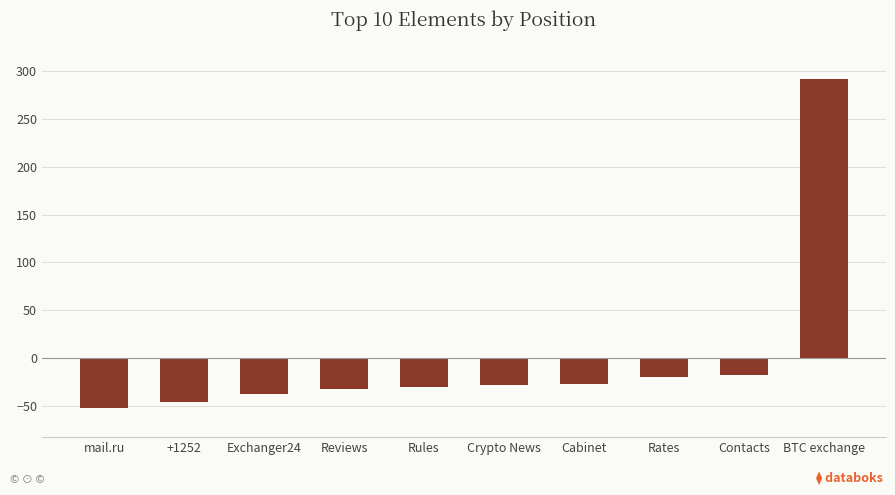

What is the change in value from Exchanger24 to Crypto News?

+9.0